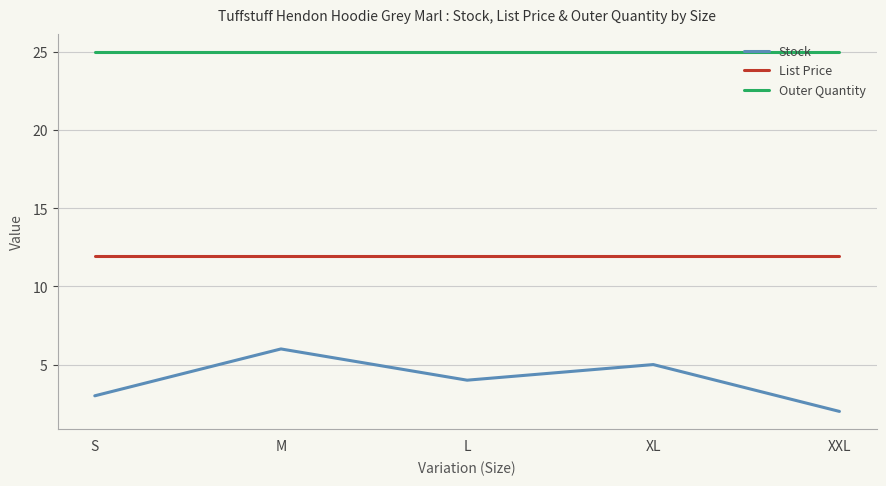

What are all the series names shown in the legend?

Stock, List Price, Outer Quantity